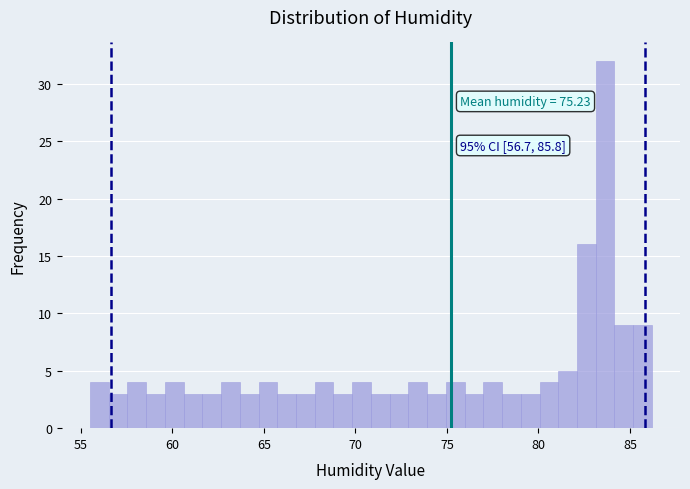

Around what value on the x-axis is the tallest bar? Give the approximate position of its centre, as read against the axis.

83.5